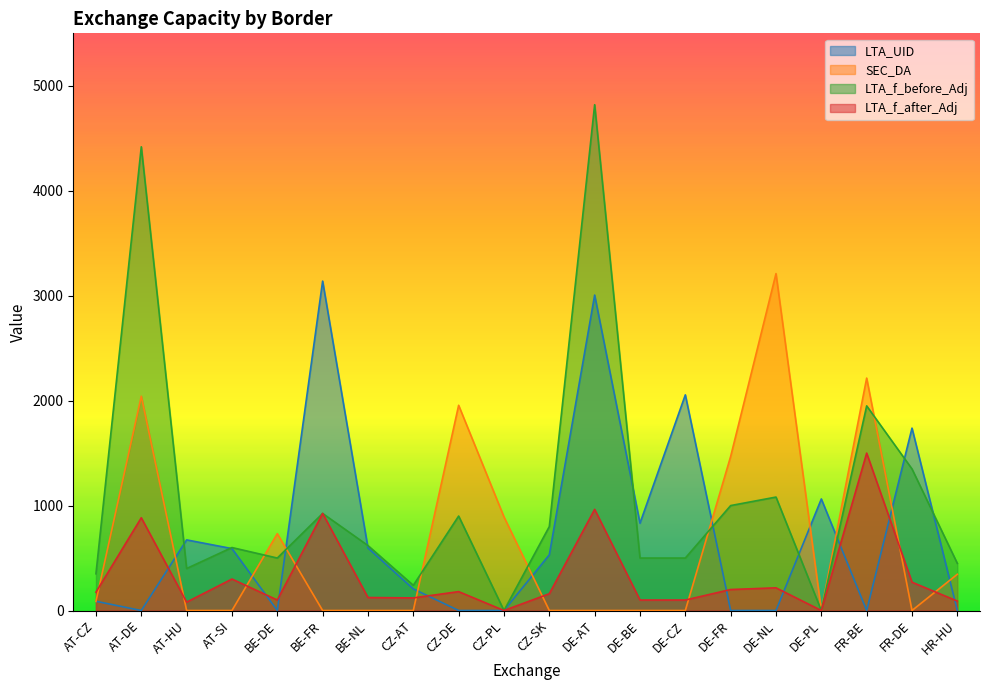

Does the chart have visible grid lines?

No